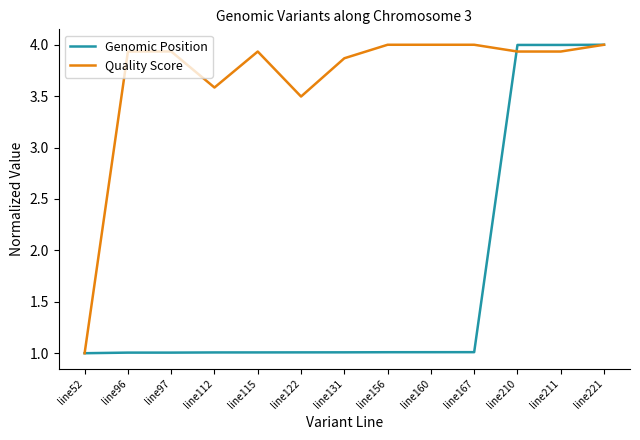

True or false: Genomic Position has a value of 1.0 at line115.

True